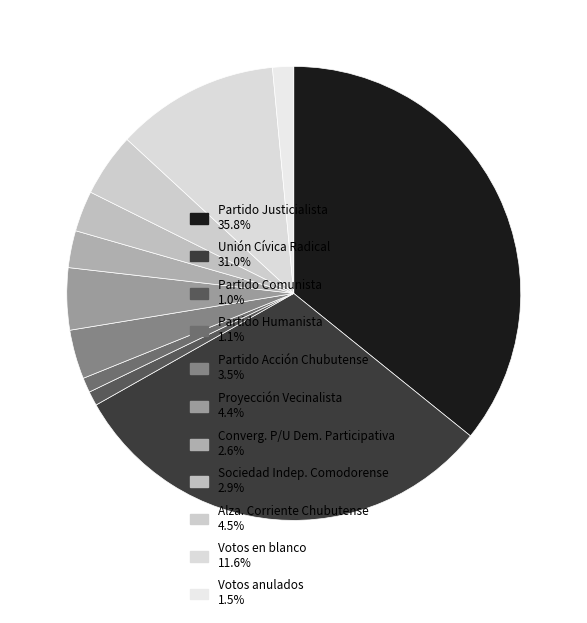

What is the total percentage of Converg. P/U Dem. Participativa and Votos anulados?

4.1%